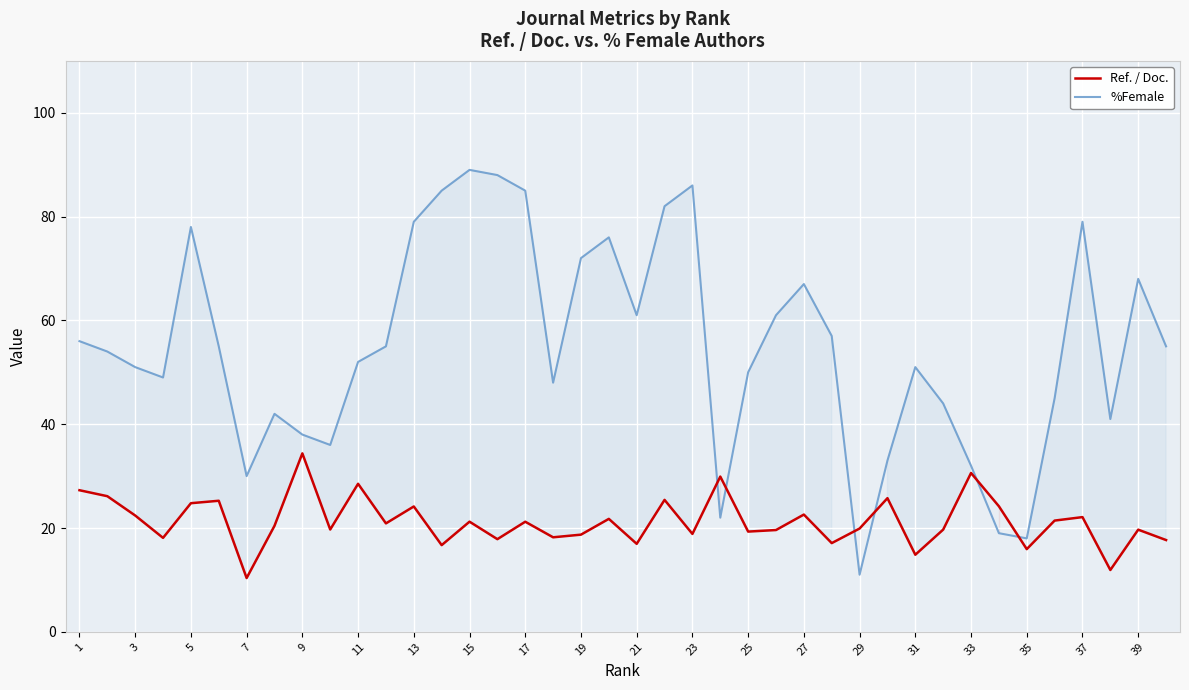

Is it true that Ref. / Doc. equals 18.7 at 19?

True